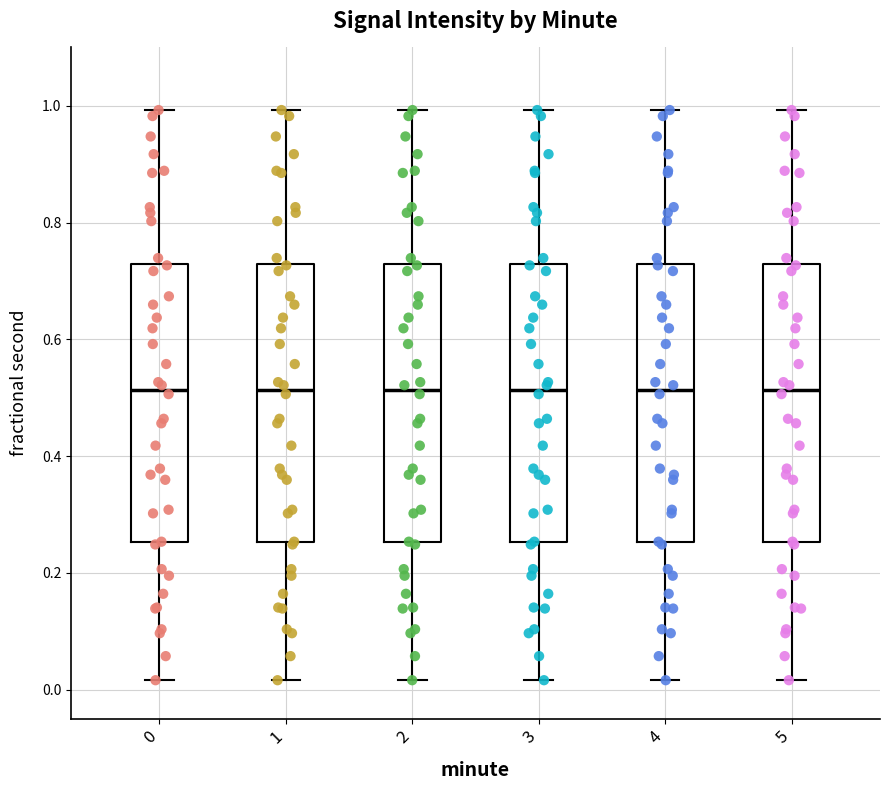

Reading left to right, transcribe this box plot: for each box, give where its median line is, the range the box spans, and where its two whiskers end, as read against the y-axis. The values are not printed on the chart, so give them approximately, as read against the axis.

0: median 0.52, box 0.26 to 0.72, whiskers 0.02 to 1.00
1: median 0.52, box 0.26 to 0.72, whiskers 0.02 to 1.00
2: median 0.52, box 0.26 to 0.72, whiskers 0.02 to 1.00
3: median 0.52, box 0.26 to 0.72, whiskers 0.02 to 1.00
4: median 0.52, box 0.26 to 0.72, whiskers 0.02 to 1.00
5: median 0.52, box 0.26 to 0.72, whiskers 0.02 to 1.00